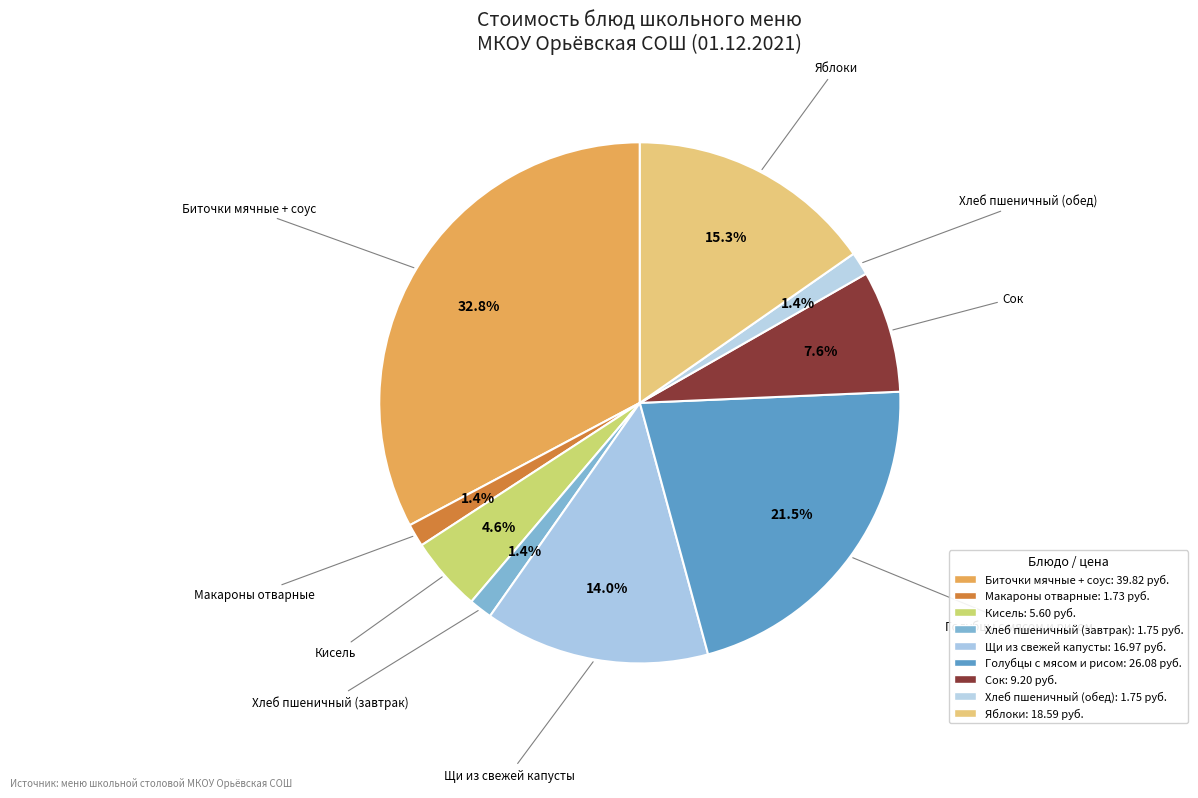

Which category has the biggest portion of the pie?

Биточки мячные + соус